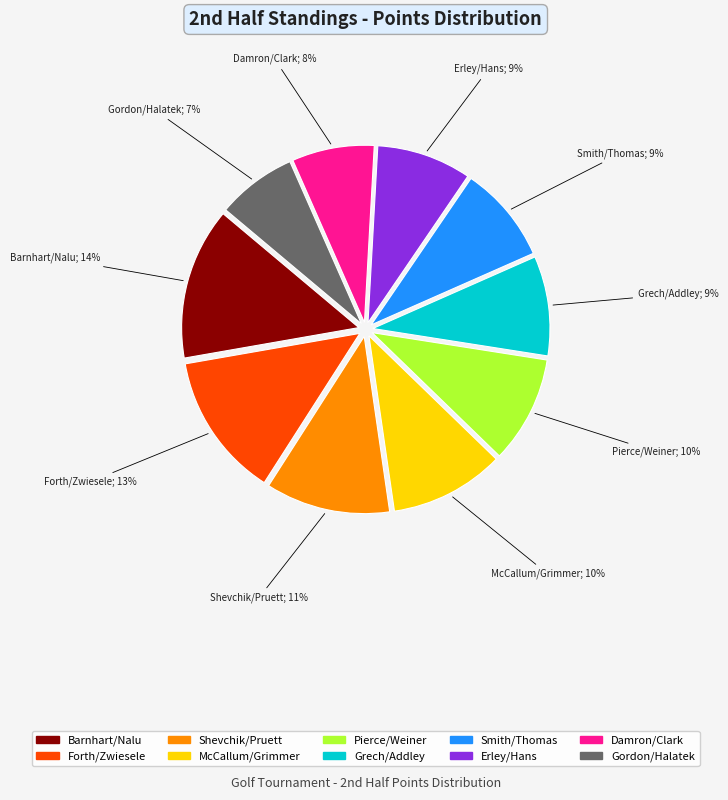

To the nearest percent, what portion does Shevchik/Pruett represent?

11%